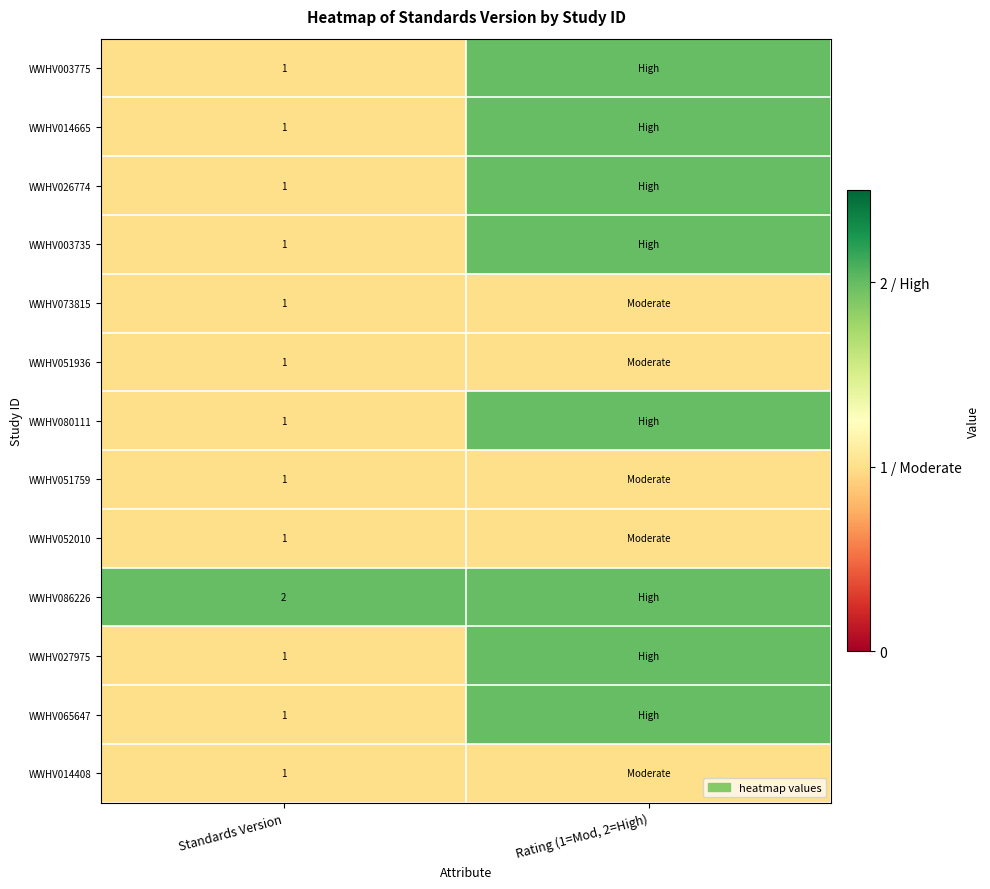

Is the value of WWHV014665 at Standards Version greater than the value of WWHV086226 at Standards Version?

No